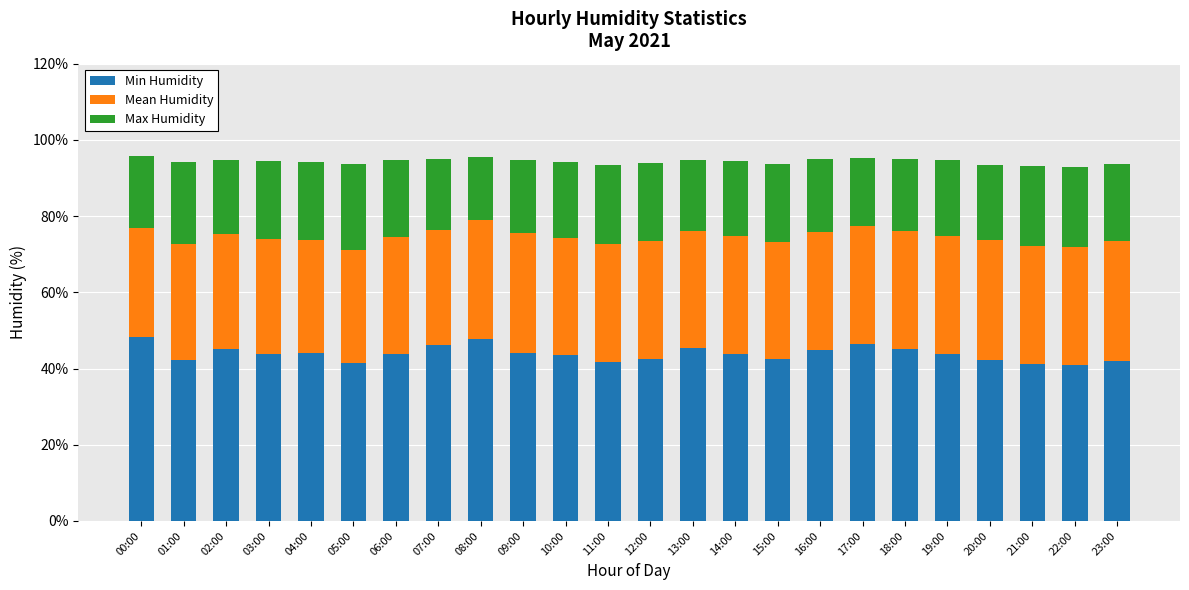

What is the total value across all series at 21:00?

93.1